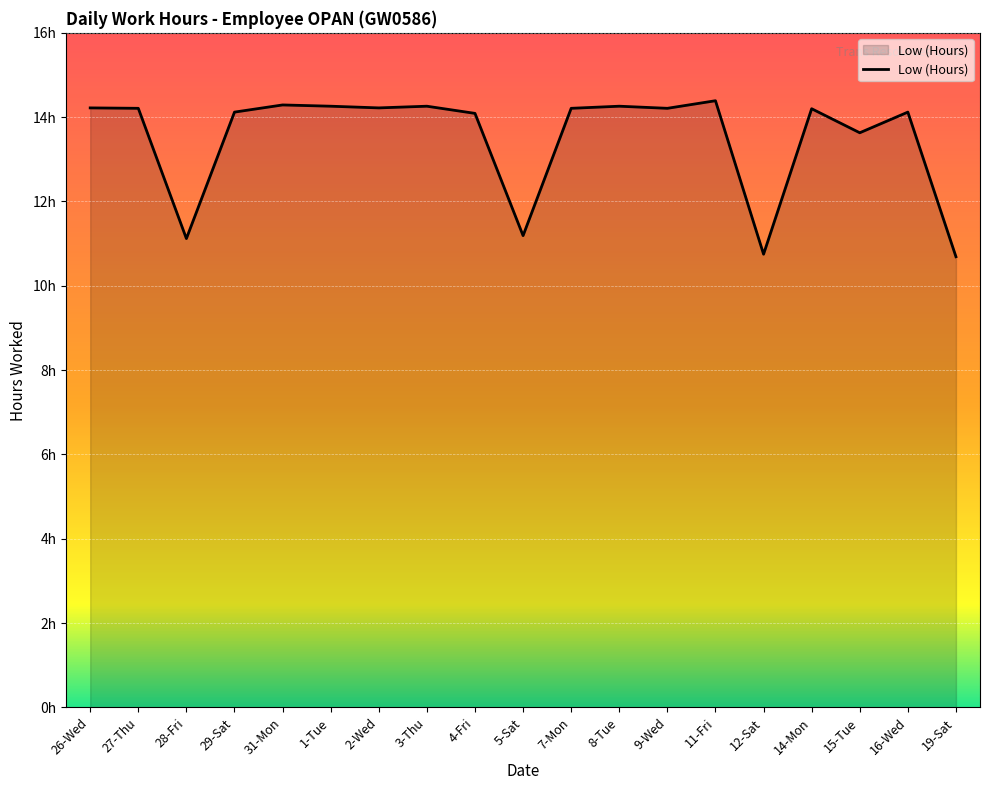

What is the label of the 1st point from the left?

26-Wed